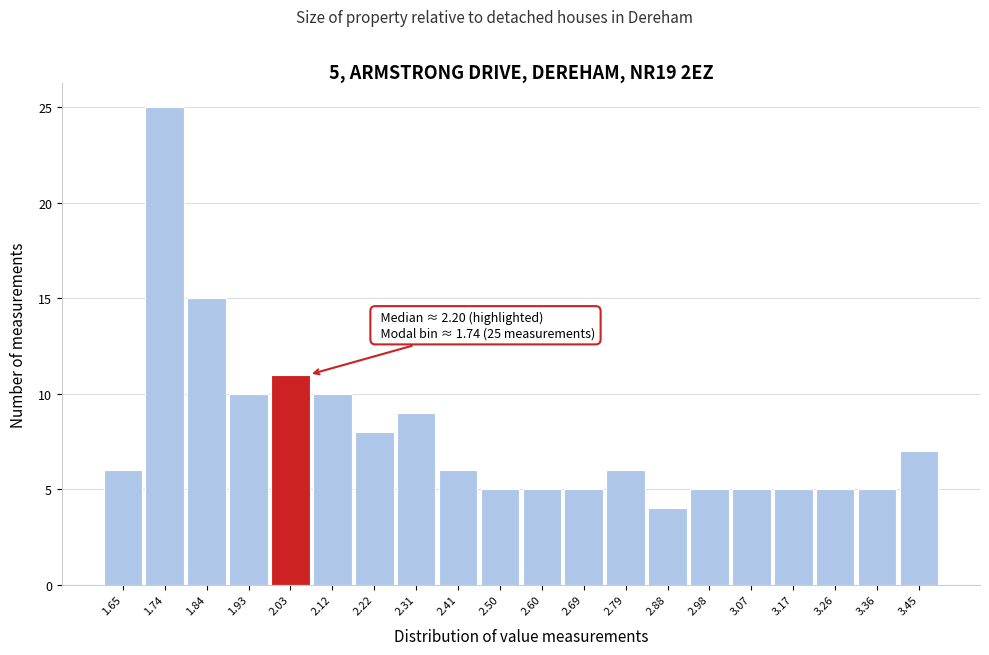

Over which range of the x-axis is the bar tallest?

1.695 to 1.790